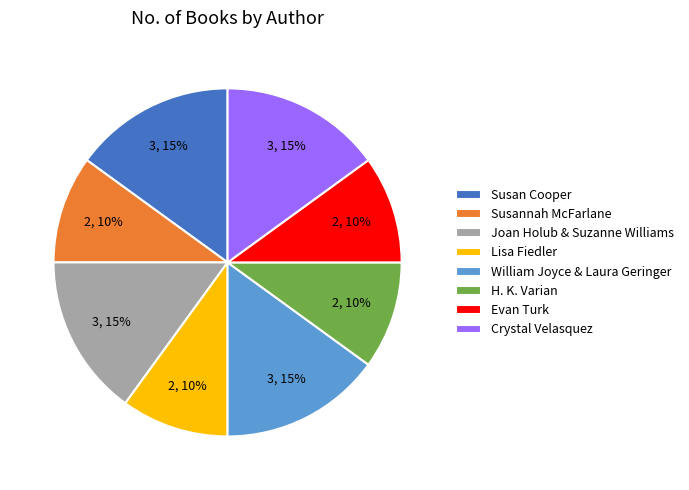

Does Susan Cooper represent more than half of the total?

No